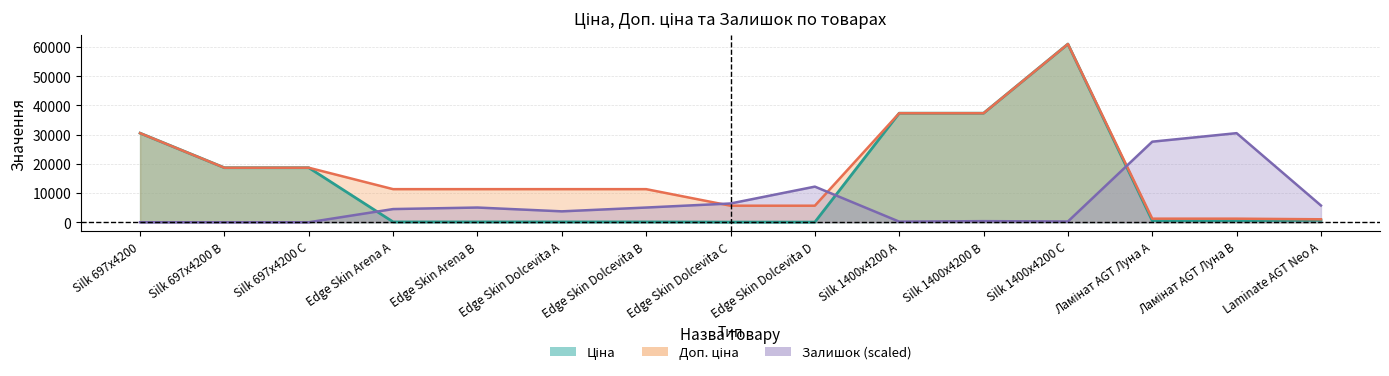

True or false: Ціна and Доп. ціна cross at least once.

False